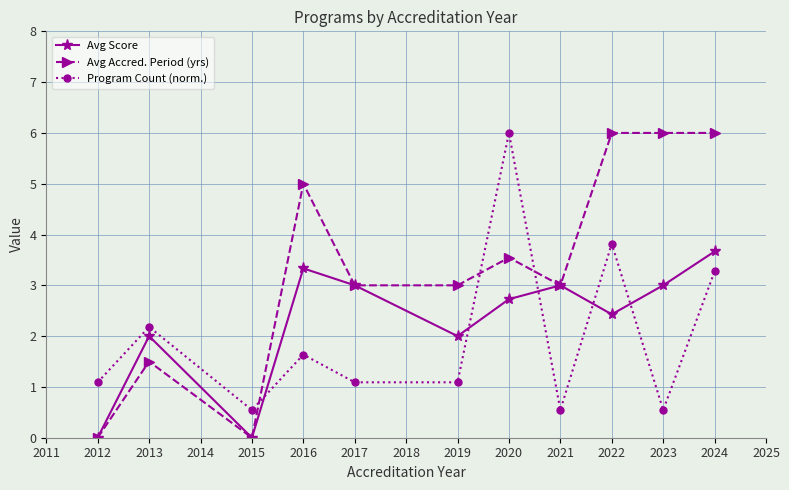

Reading left to right, list all the values displayed in this chart.

Avg Score: 0.0	2.0	0.0	3.3	3.0	2.0	2.7	3.0	2.4	3.0	3.7
Avg Accred. Period (yrs): 0.0	1.5	0.0	5.0	3.0	3.0	3.5	3.0	6.0	6.0	6.0
Program Count (norm.): 1.1	2.2	0.5	1.6	1.1	1.1	6.0	0.5	3.8	0.5	3.3